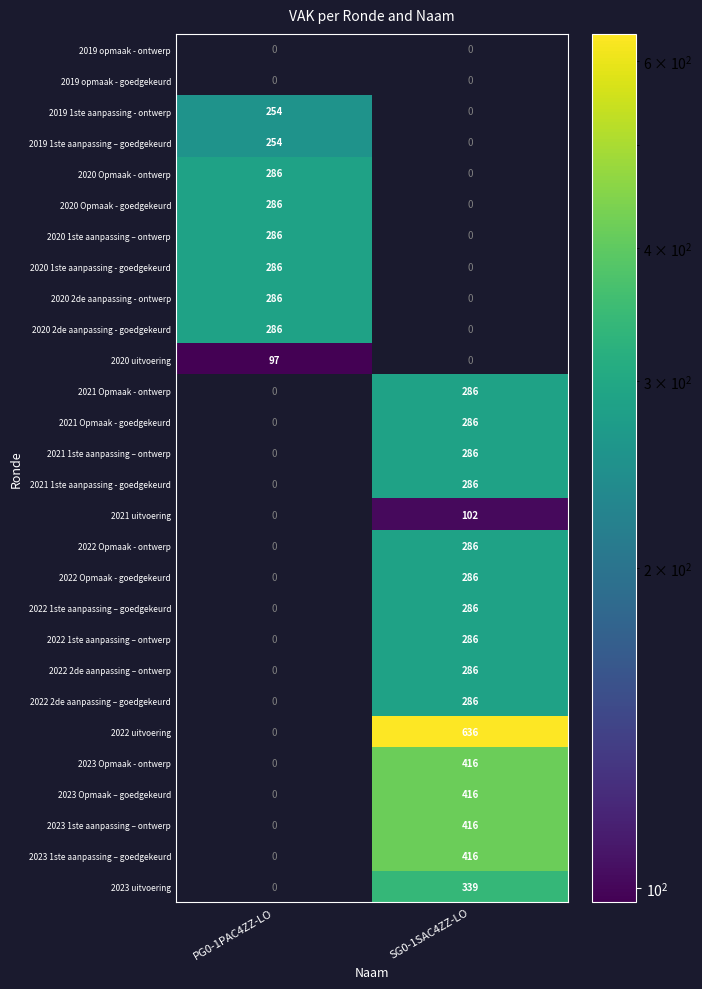

What is the difference between the 2021 Opmaak - goedgekeurd values at SG0-1SAC4ZZ-LO and PG0-1PAC4ZZ-LO?

286